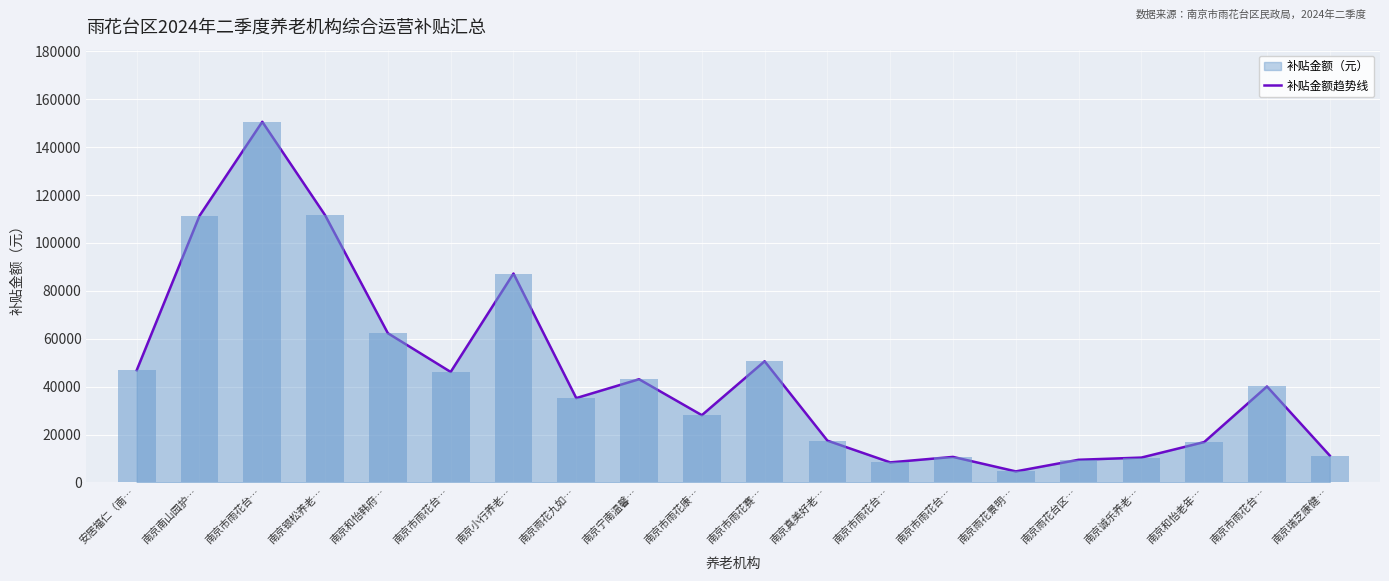

How many bars are there in total?

20